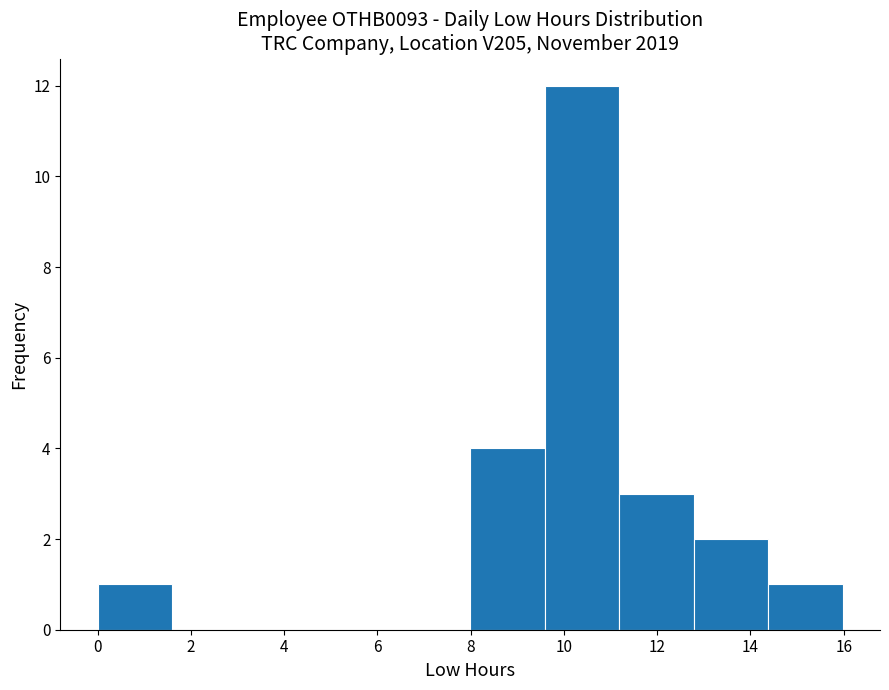

Reading left to right, list every bar in this chart as the range it spans on the x-axis followed by its height. Neither the bar edges nor the heights are printed on the chart, so give them approximately, as read against the axes.

0.0 to 1.6: 1
1.6 to 3.2: 0
3.2 to 4.8: 0
4.8 to 6.4: 0
6.4 to 8.0: 0
8.0 to 9.6: 4
9.6 to 11.2: 12
11.2 to 12.8: 3
12.8 to 14.4: 2
14.4 to 16.0: 1